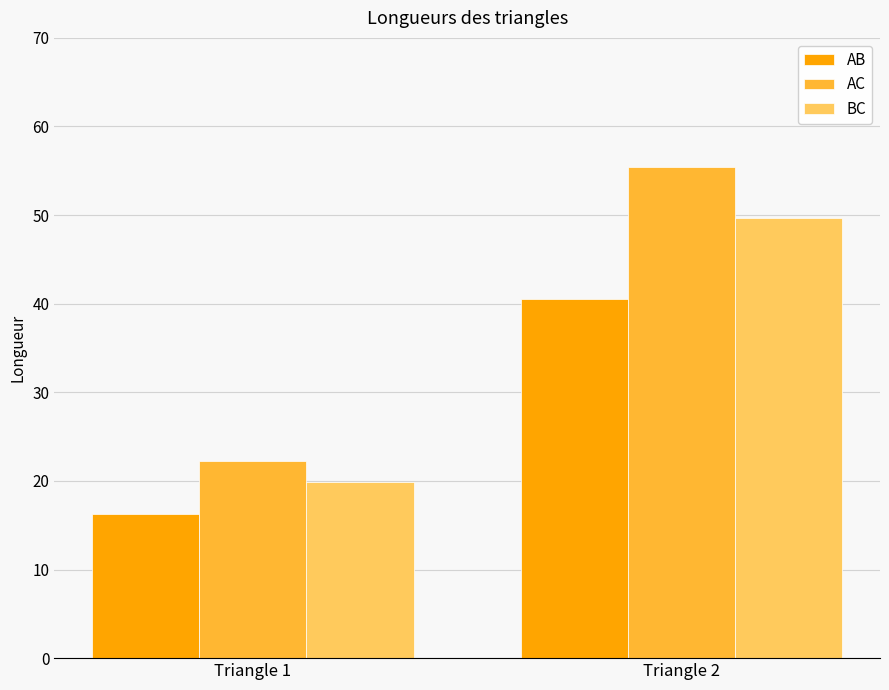

The value of AB at Triangle 1 is 16.3. True or false?

True